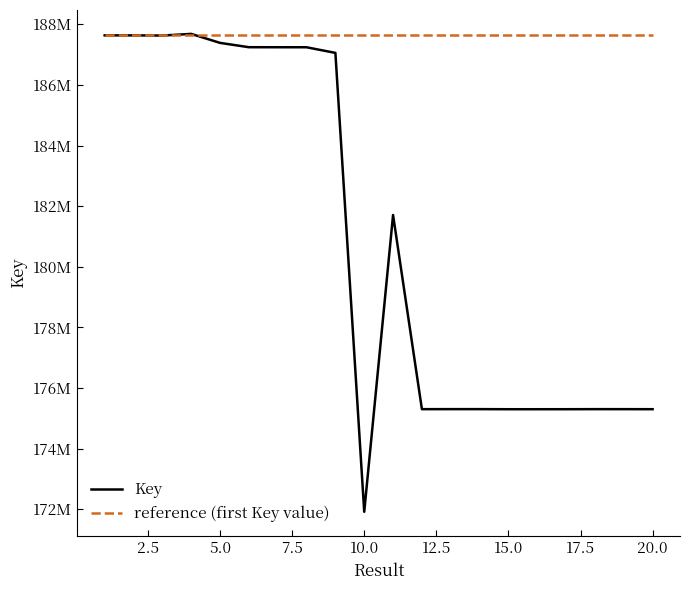

Which series has the largest total across all categories?

reference (first Key value)